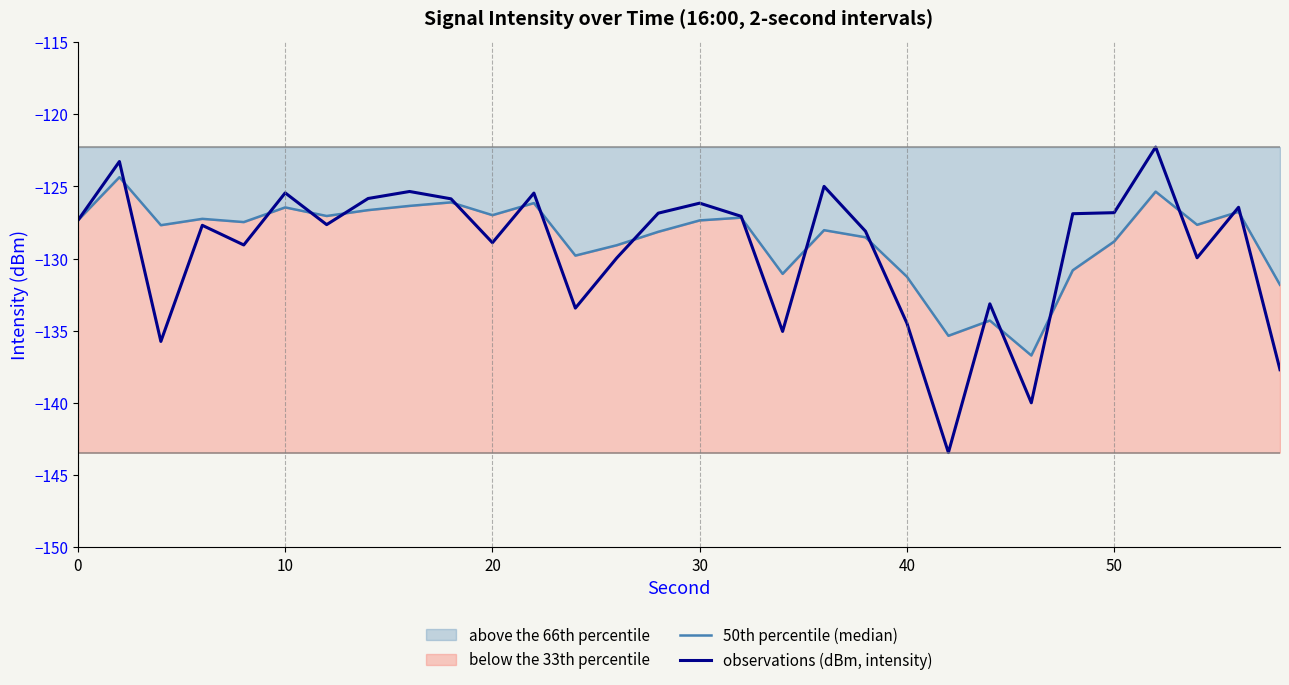

Is it true that observations (dBm, intensity) equals -211.7 at 20?

False